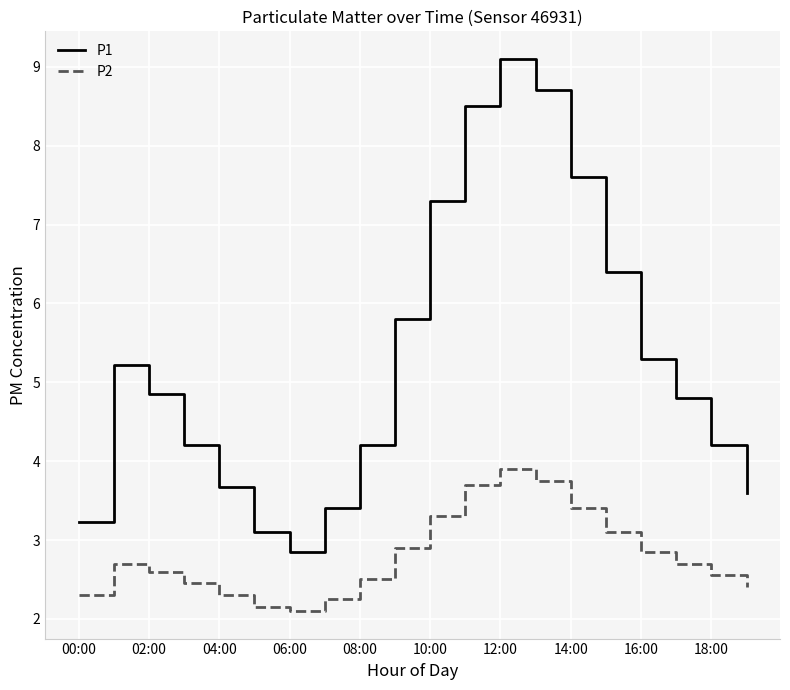

Which series has the largest range (max minus min)?

P1